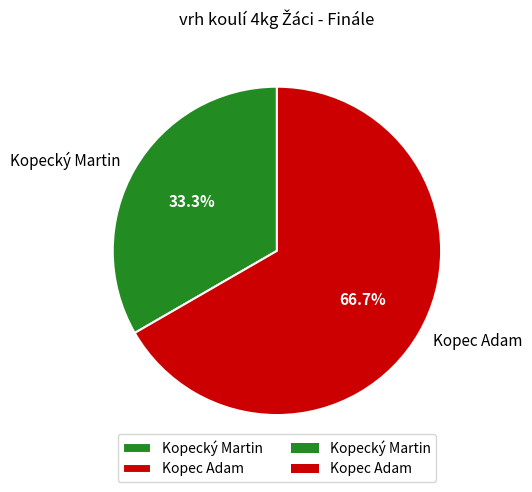

Does Kopecký Martin account for over 50% of the chart?

No